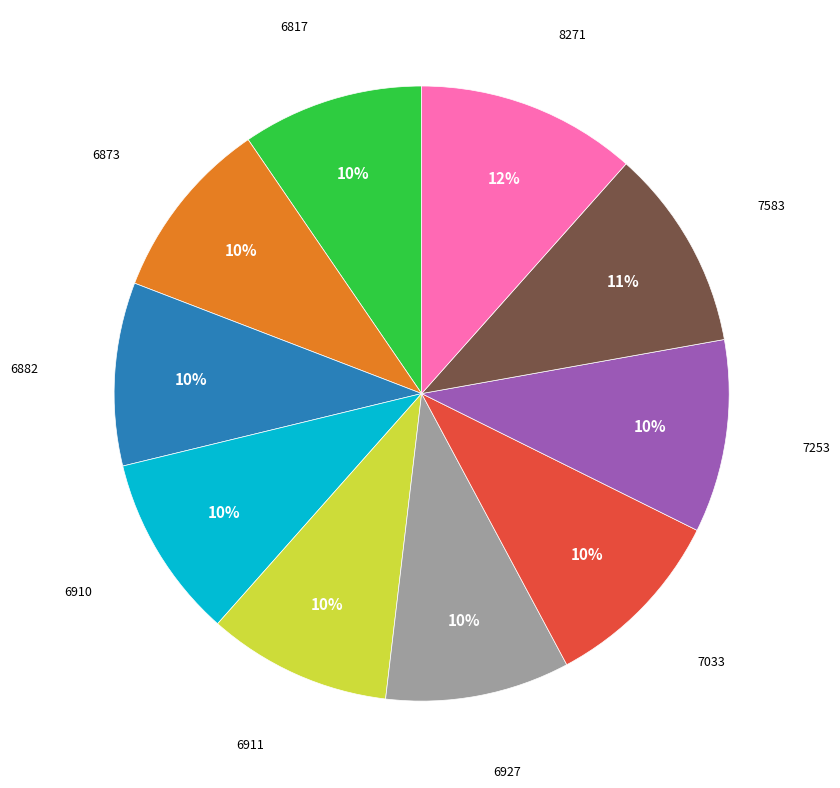

Count the number of slices in the pie.

10